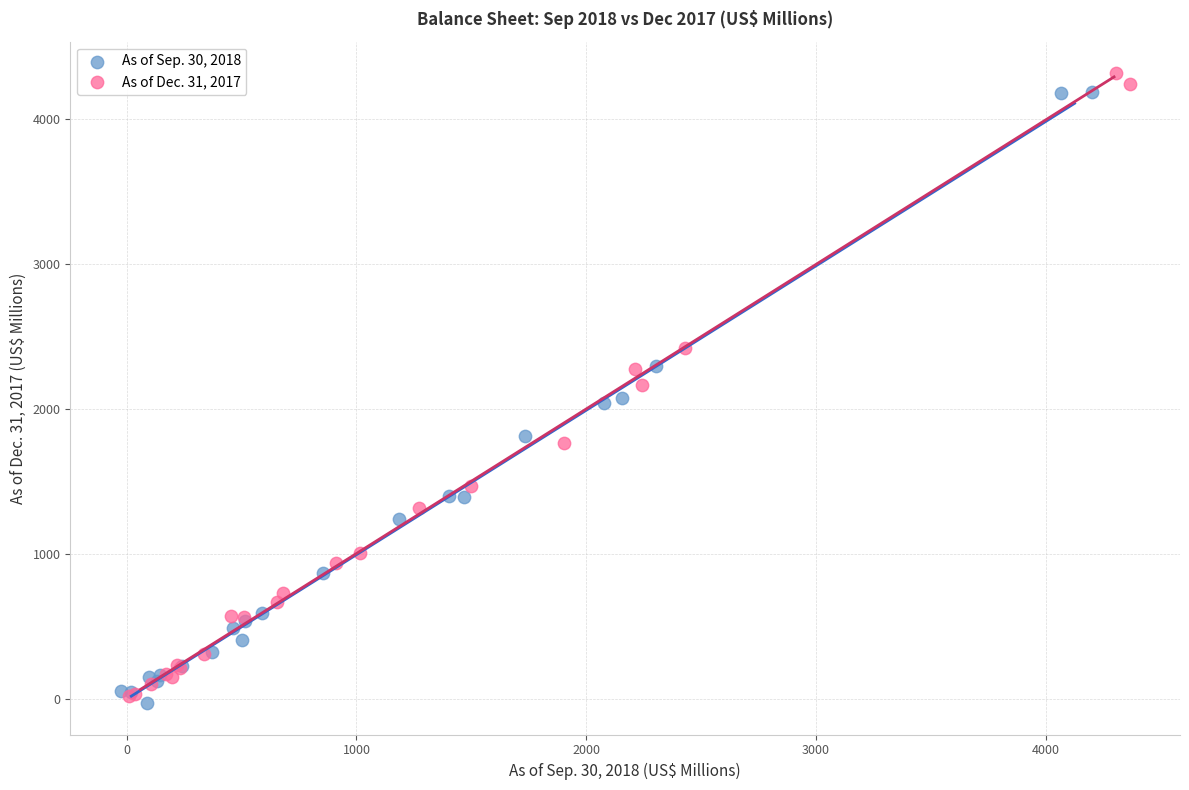

Which series has the largest Y range (max minus min)?

As of Dec. 31, 2017